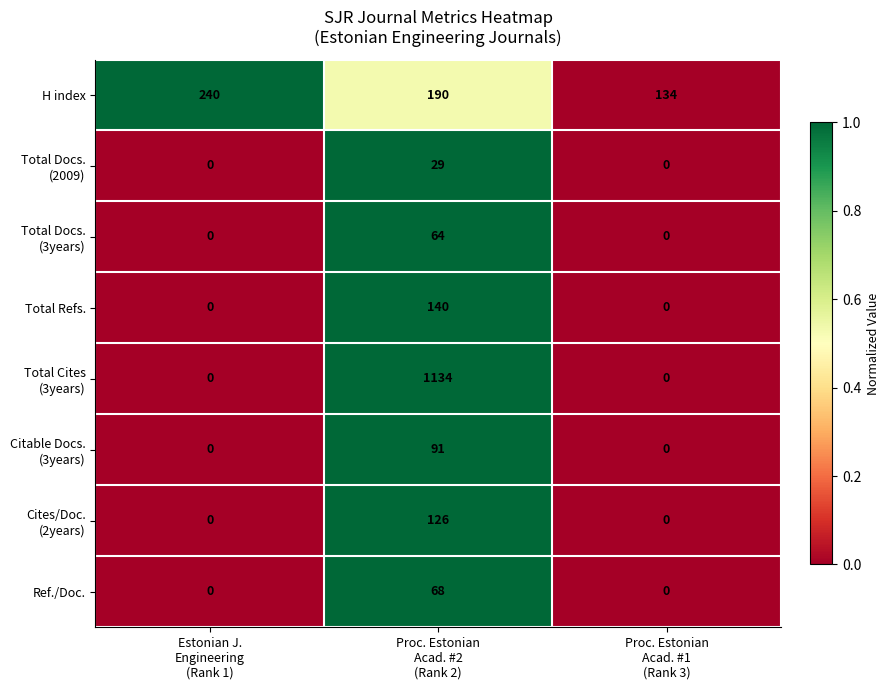

What is the average value of the H index series?

188